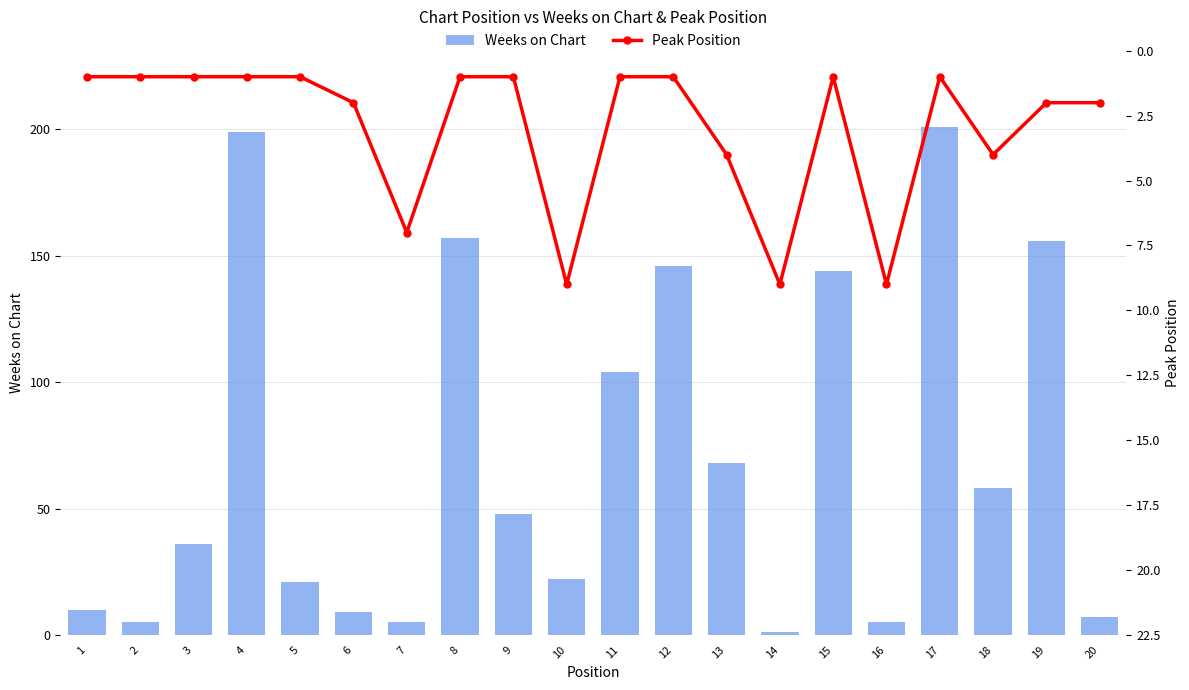

List the series in order of their overall mean, highest first.

Weeks on Chart, Peak Position